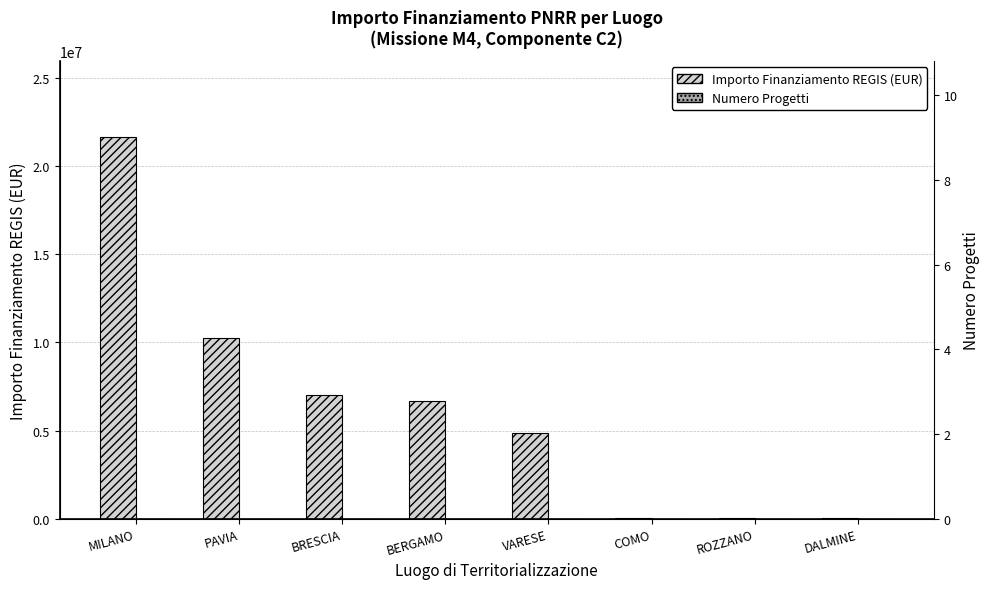

Between BERGAMO and BRESCIA, which is larger?

BRESCIA